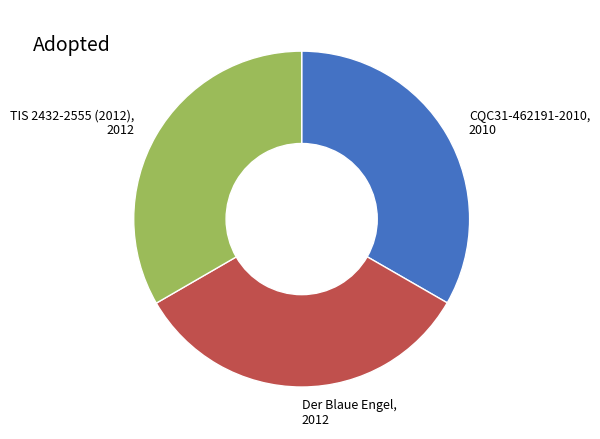

What is the ratio of the value at Der Blaue Engel to the value at CQC31-462191-2010?

1.0